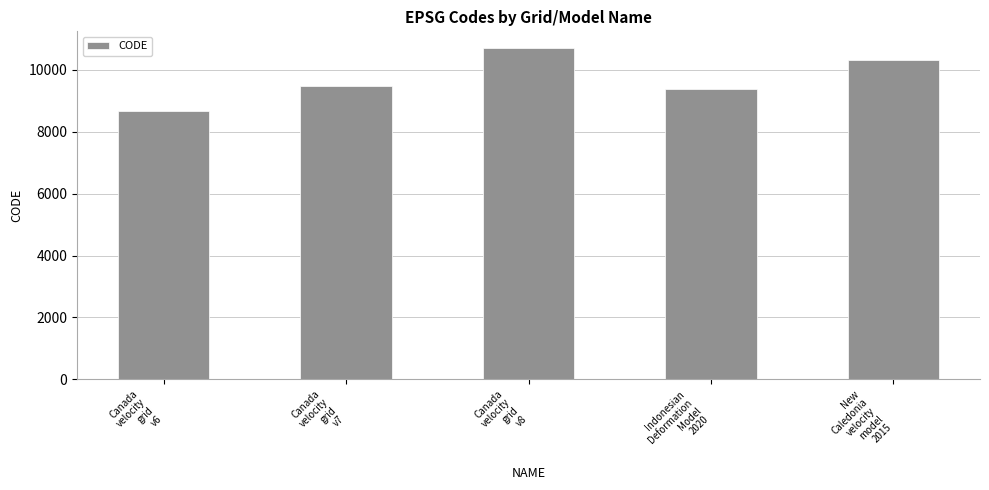

How many values are below 9483?

2